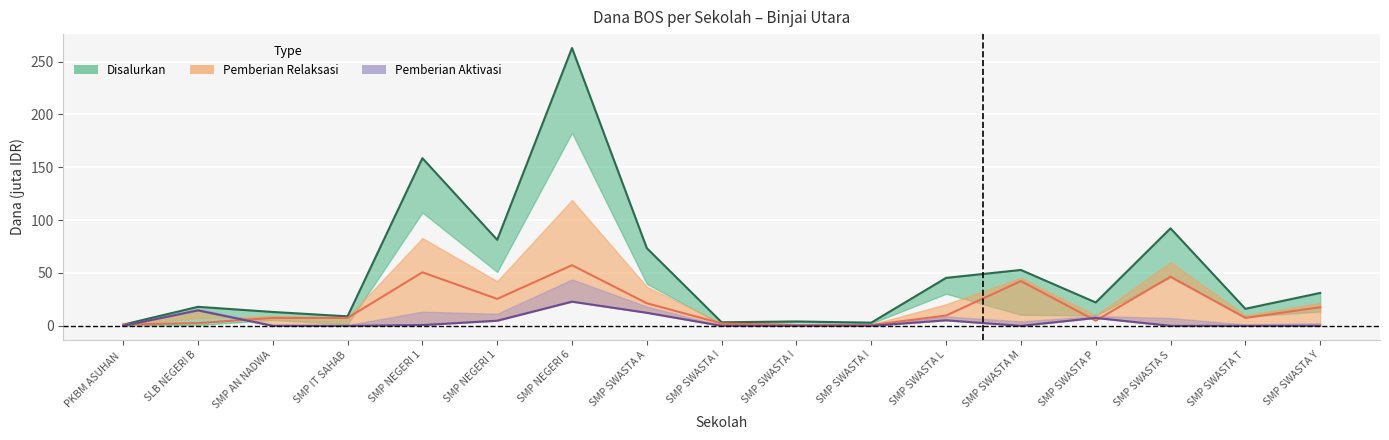

How many data points in Aktivasi line are above 0?

7